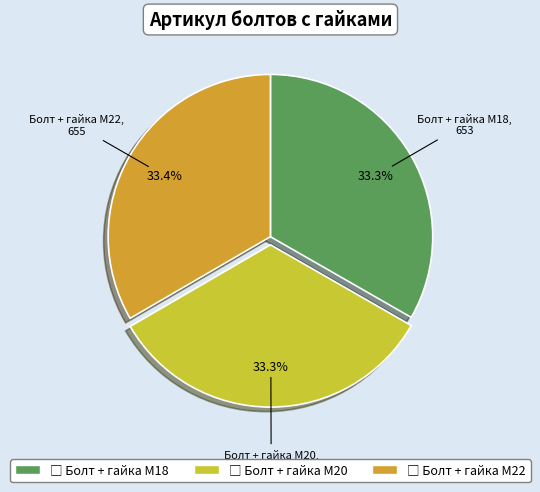

To the nearest percent, what is the average slice percentage?

33%